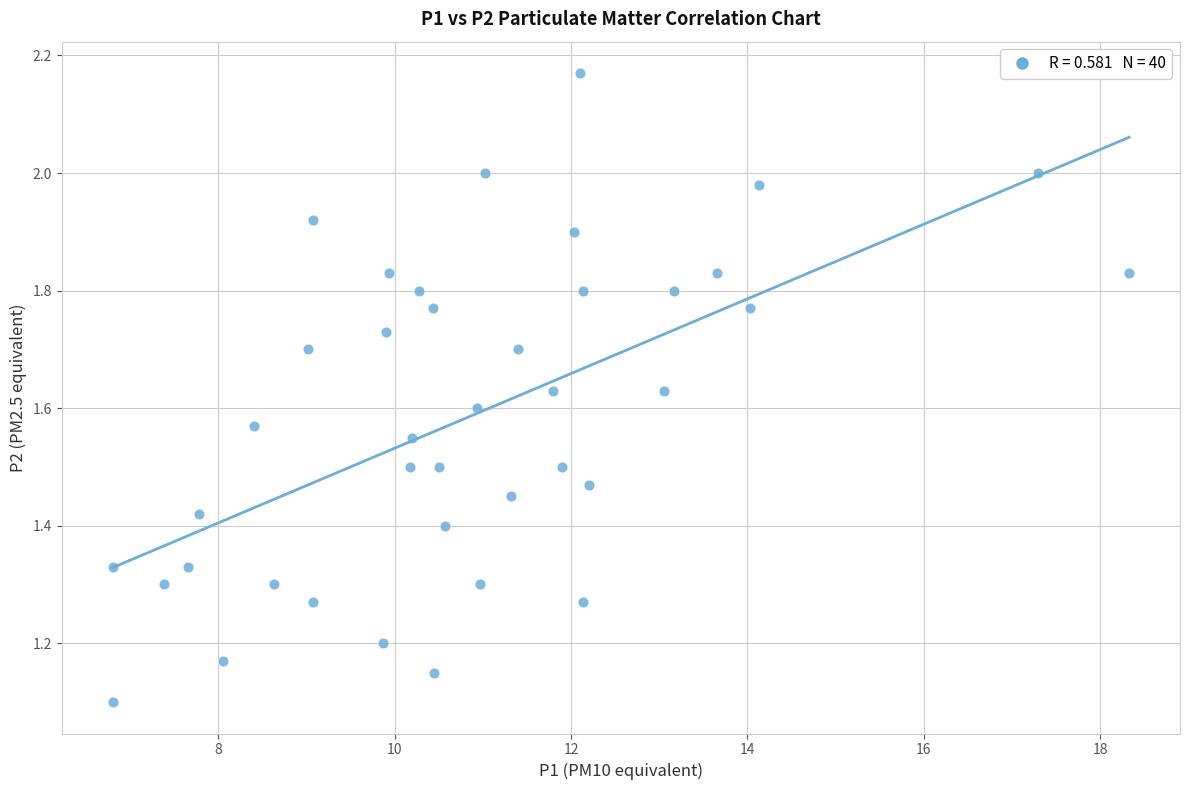

What is the range of X values (max minus min)?

11.5